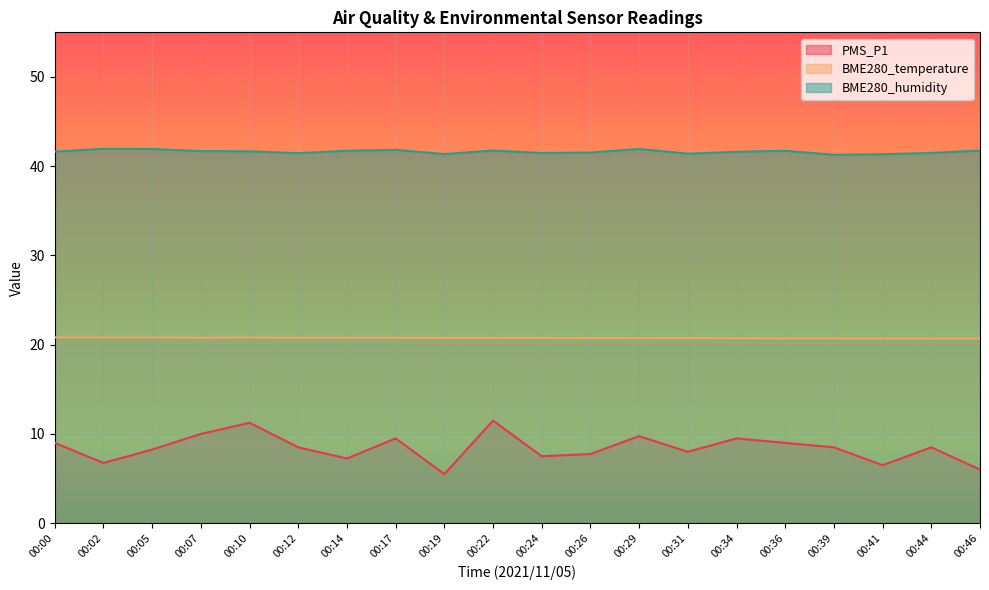

What is the approximate value of BME280_humidity at 00:22?

41.8